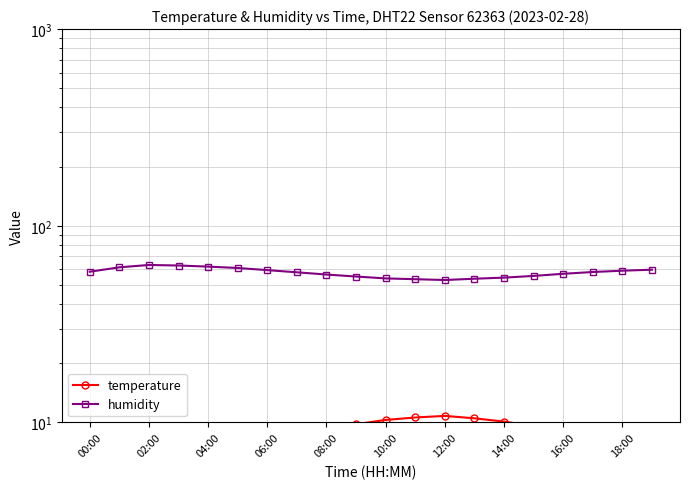

At which label does humidity reach its minimum?

12:00